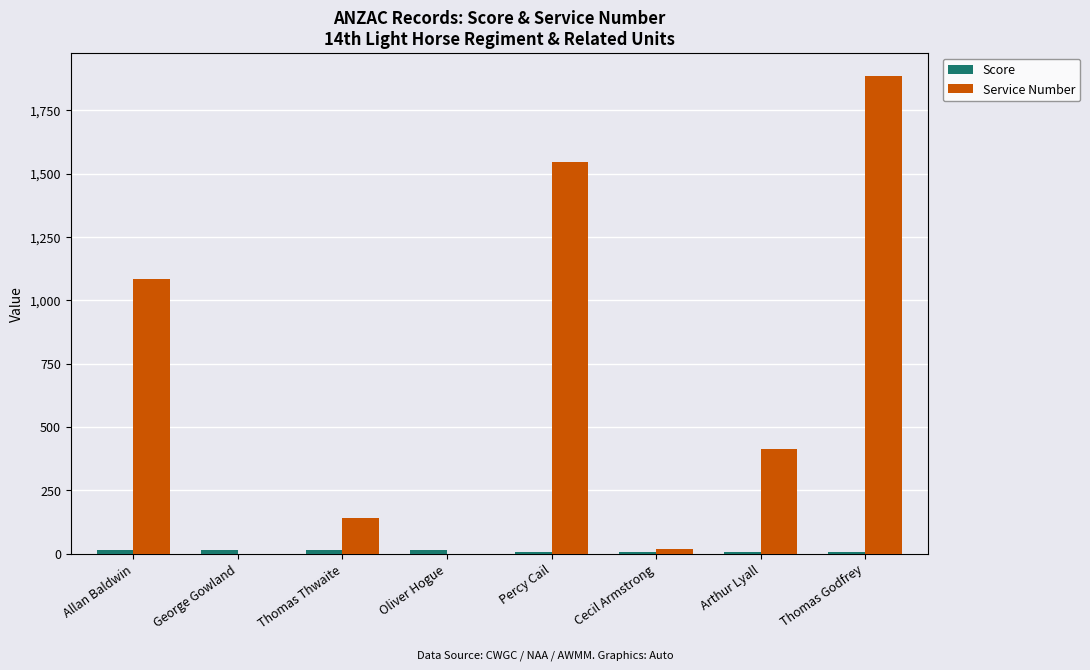

At which label does Service Number reach its peak?

Thomas Godfrey